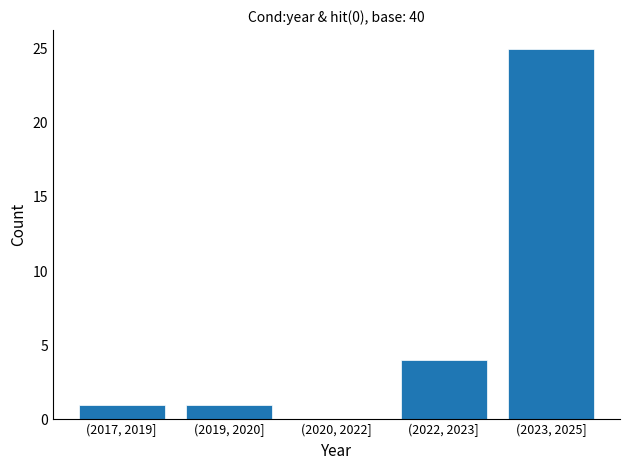

Reading right to left, list all the values displayed in this chart.

(2023, 2025]=25	(2022, 2023]=4	(2020, 2022]=0	(2019, 2020]=1	(2017, 2019]=1